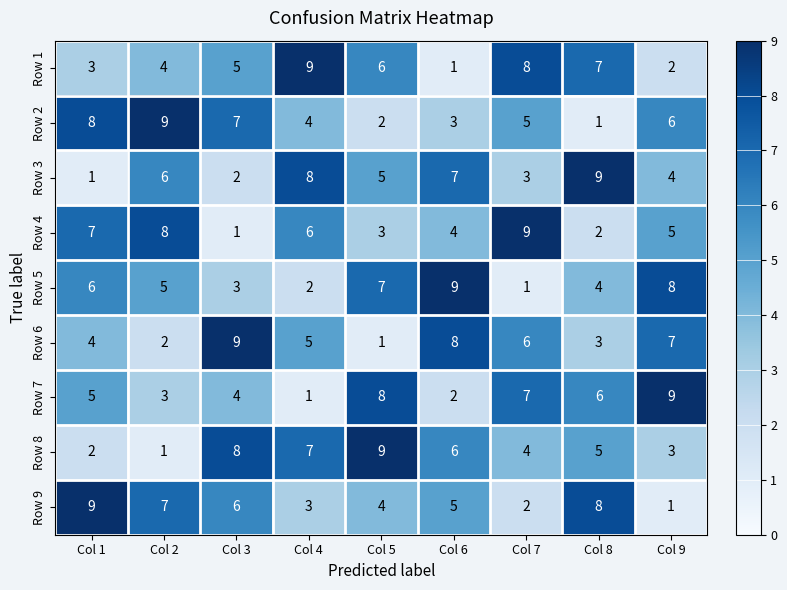

What is the difference between the second highest and minimum values in the Row 6 series?

7